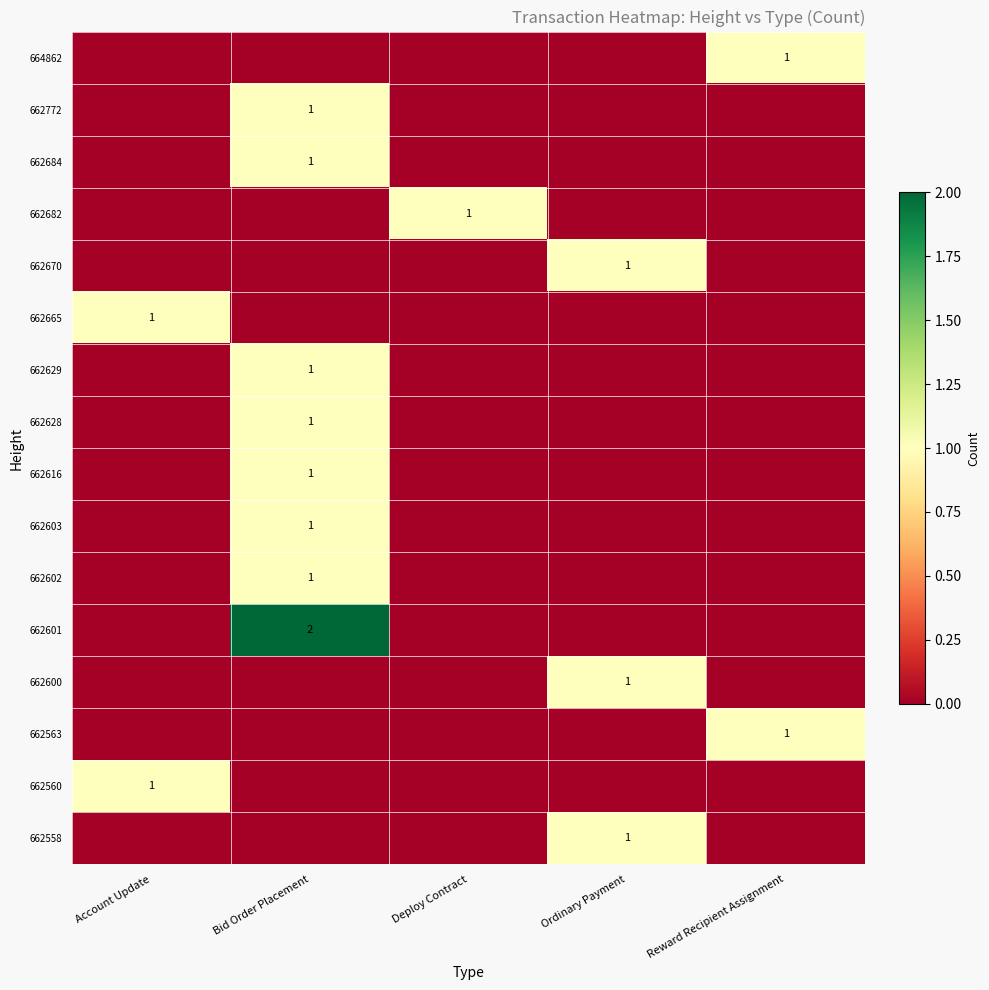

How many data points does each series have?

5